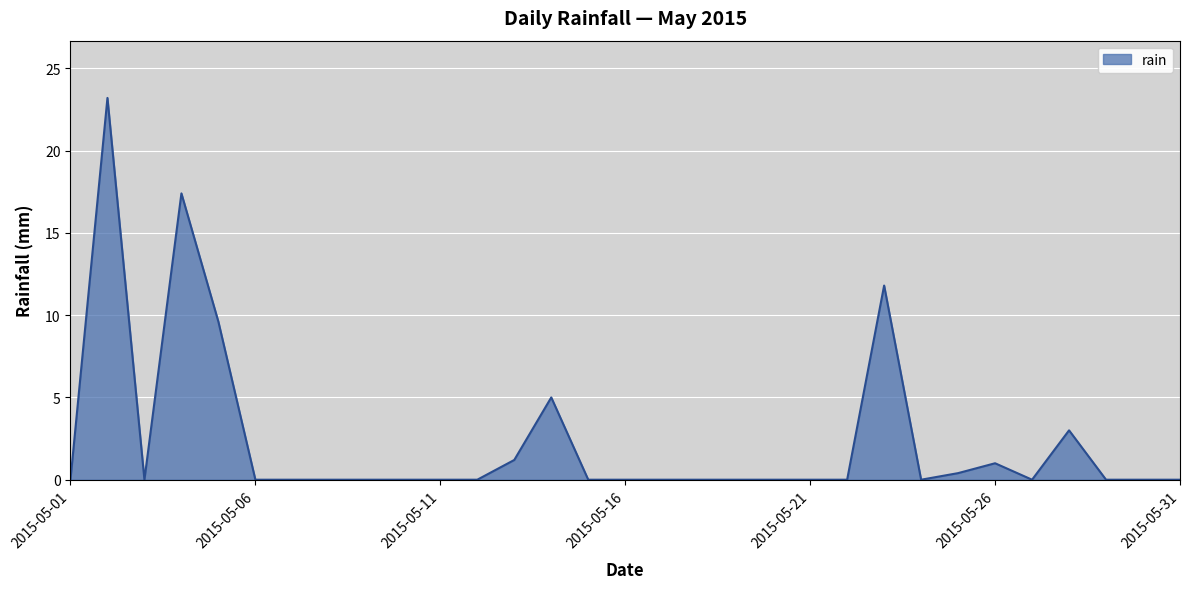

What is the average value?

2.3